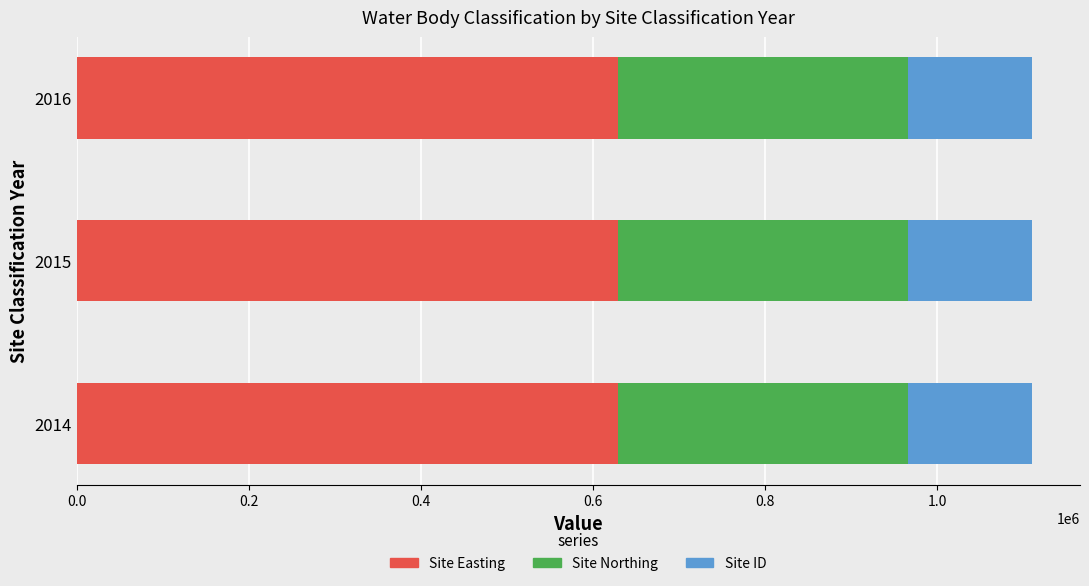

At which category is the sum across all series the highest?

2014